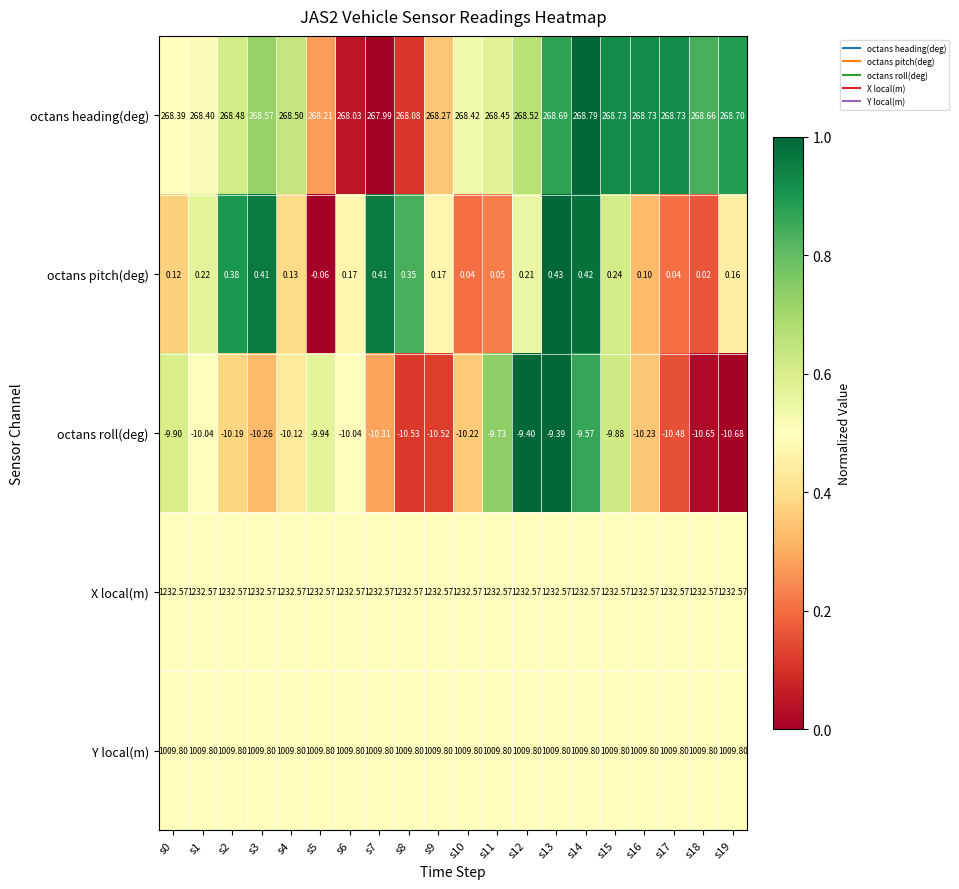

Which series has the largest total across all categories?

X local(m)